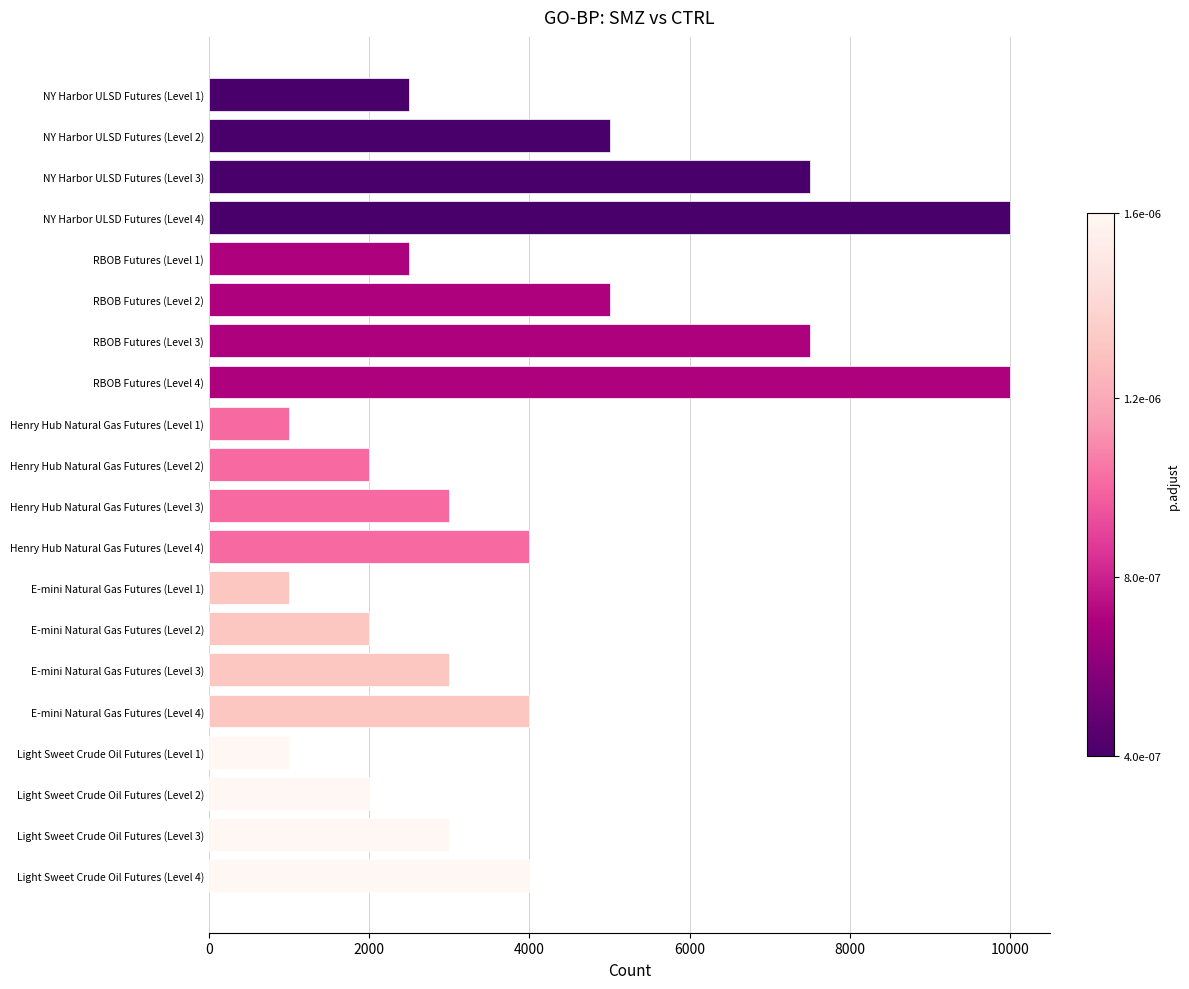

What is the label of the 1st bar from the top?

NY Harbor ULSD Futures (Level 1)